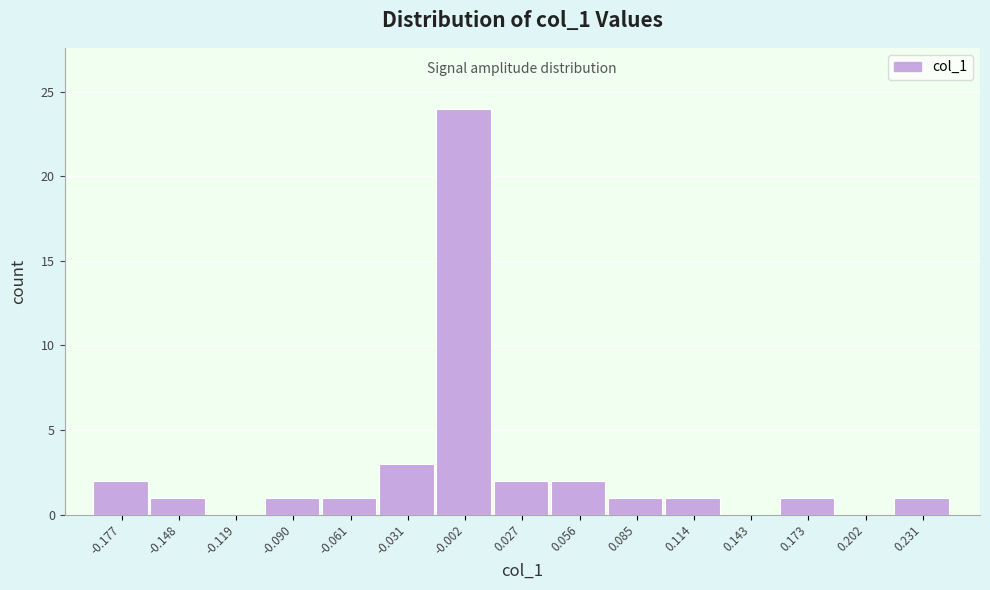

Reading left to right, transcribe this chart: for each bar, give the range it covers on the x-axis and its height. Neither the bar edges nor the heights are printed on the chart, so give them approximately, as read against the axes.

-0.190 to -0.165: 2
-0.165 to -0.135: 1
-0.135 to -0.105: 0
-0.105 to -0.075: 1
-0.075 to -0.045: 1
-0.045 to -0.015: 3
-0.015 to 0.010: 24
0.010 to 0.040: 2
0.040 to 0.070: 2
0.070 to 0.100: 1
0.100 to 0.130: 1
0.130 to 0.160: 0
0.160 to 0.185: 1
0.185 to 0.215: 0
0.215 to 0.245: 1